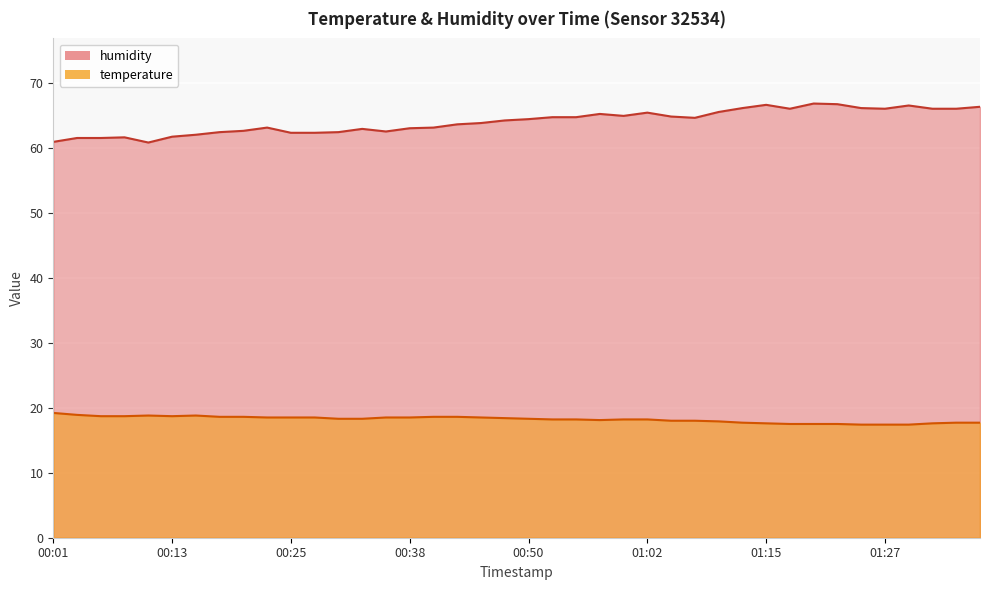

In temperature, how many points are higher than both neighbors (excluding endpoints)?

2